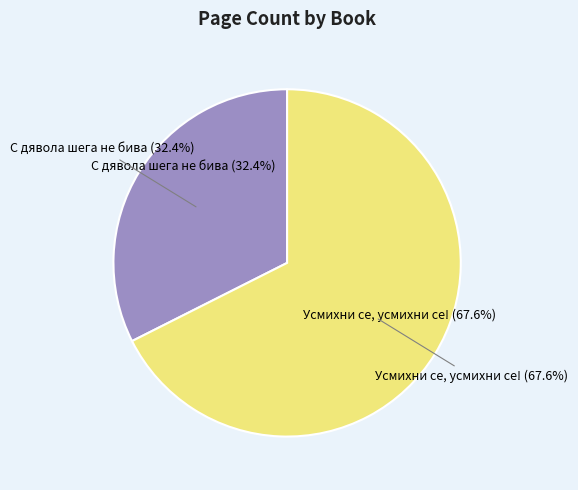

Count the number of slices in the pie.

2